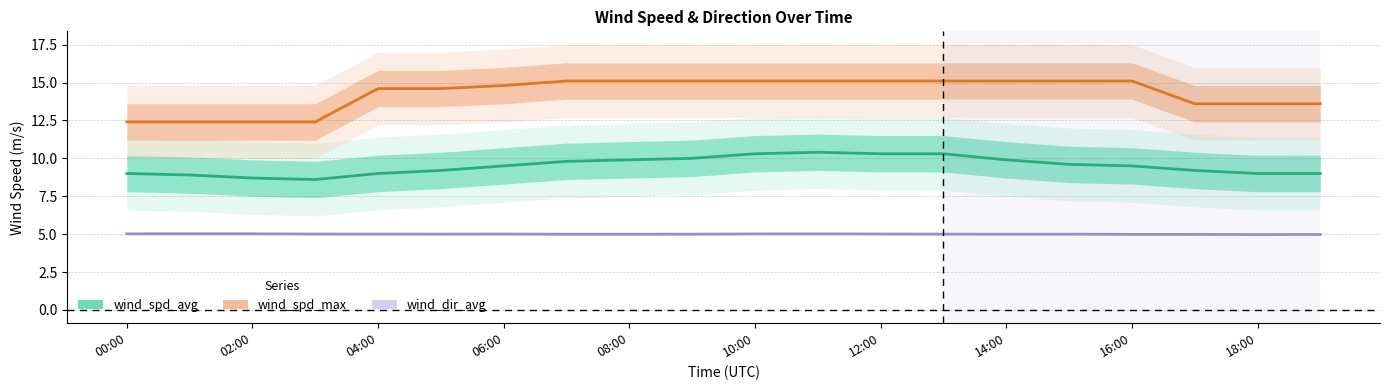

Which category has the lowest value across all series?

18:00